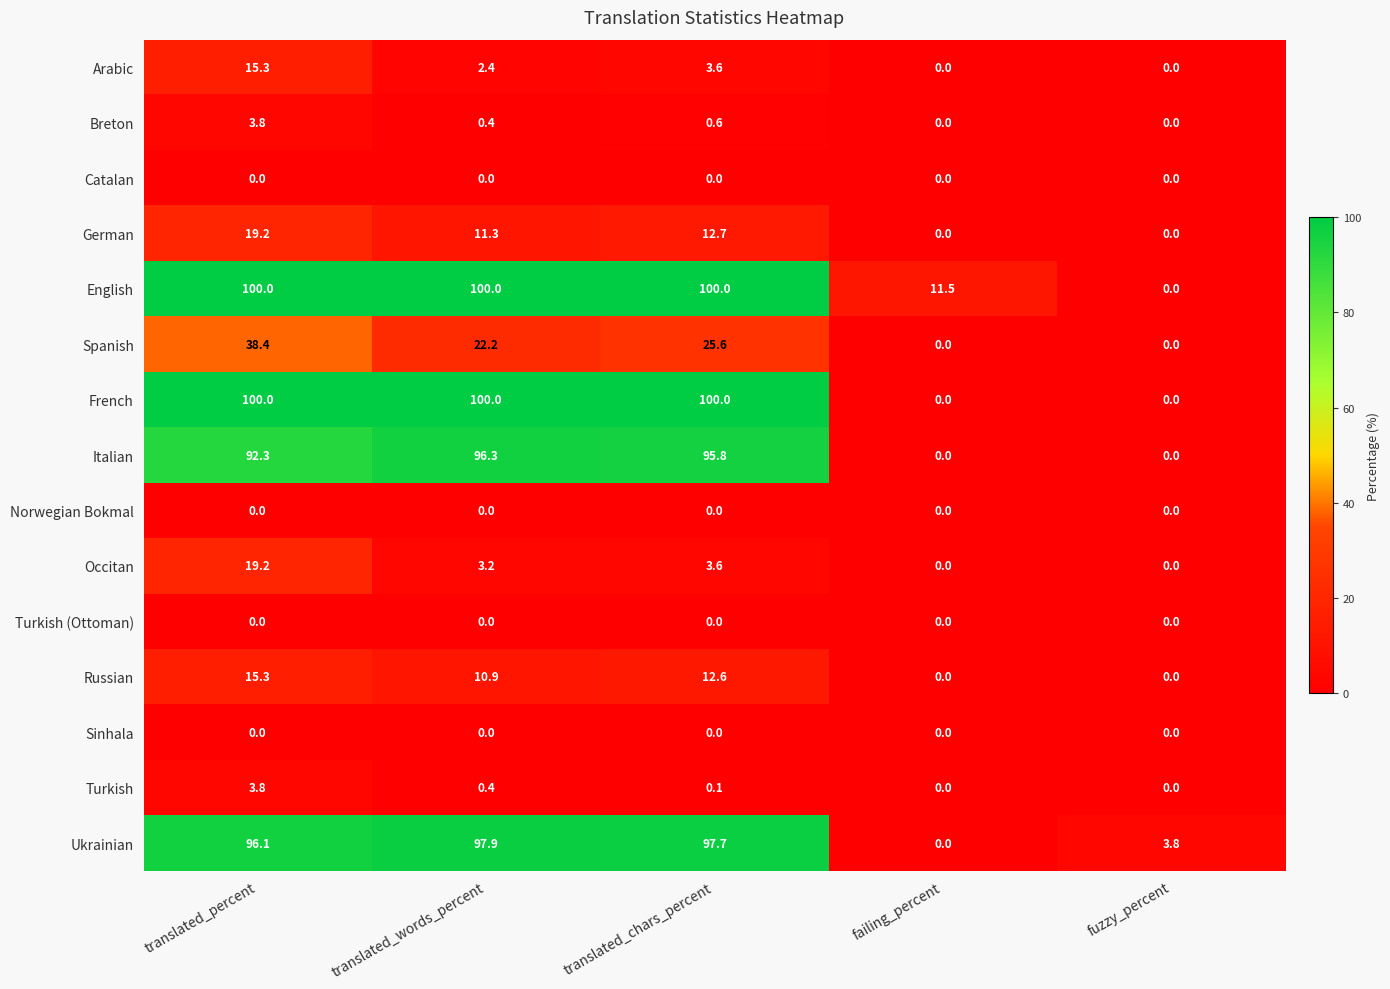

What is the total value across all series at translated_words_percent?

445.0